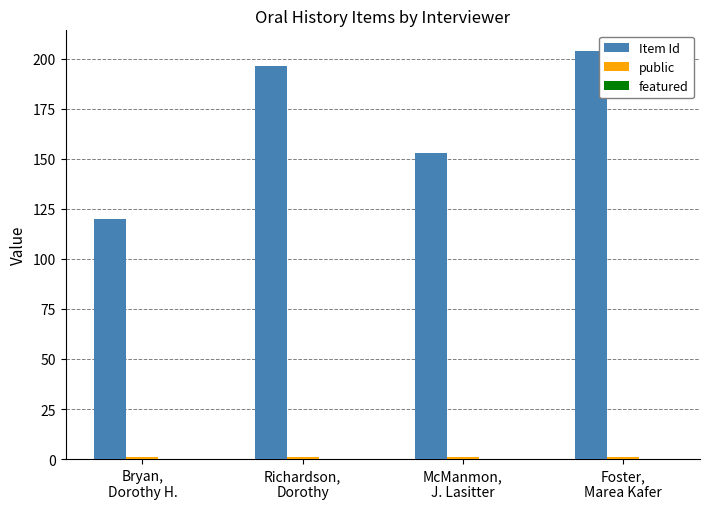

Are the bars horizontal?

No